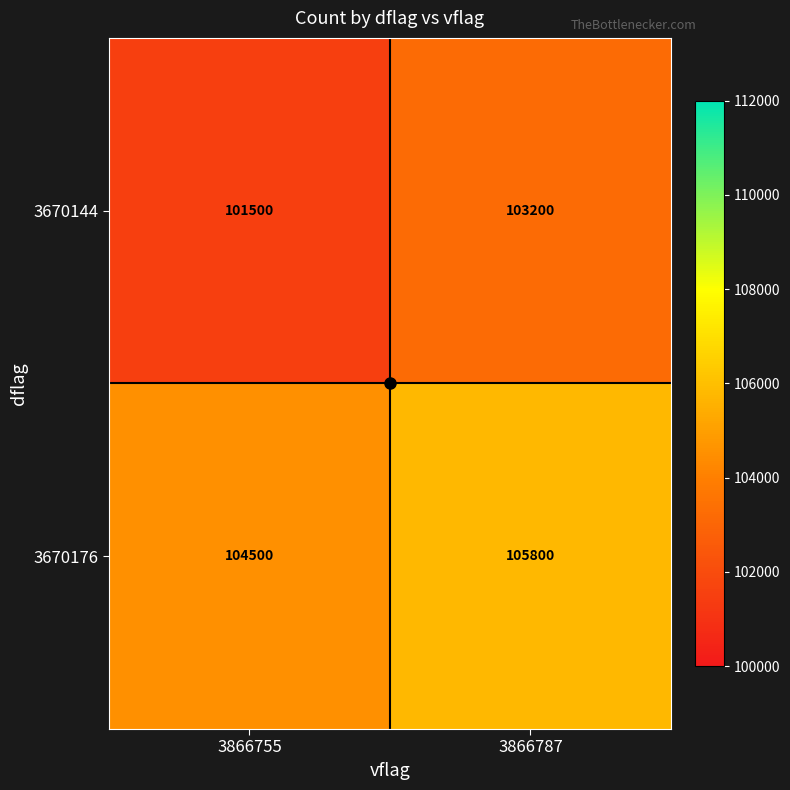

How many distinct data groups are displayed?

2